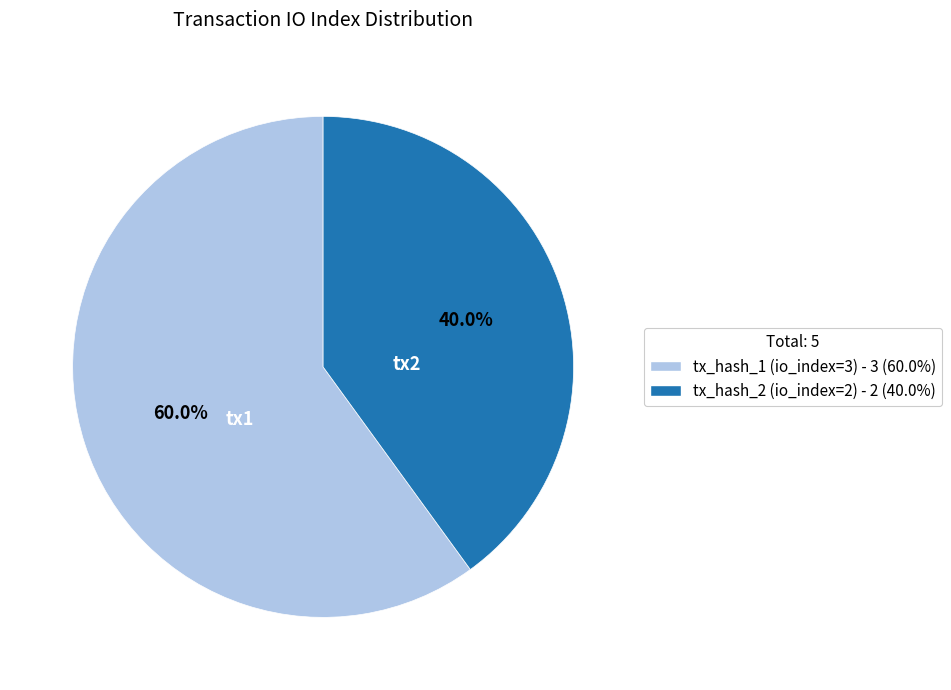

The tx_hash_1 (io_index=3) slice represents 46% of the pie. True or false?

False